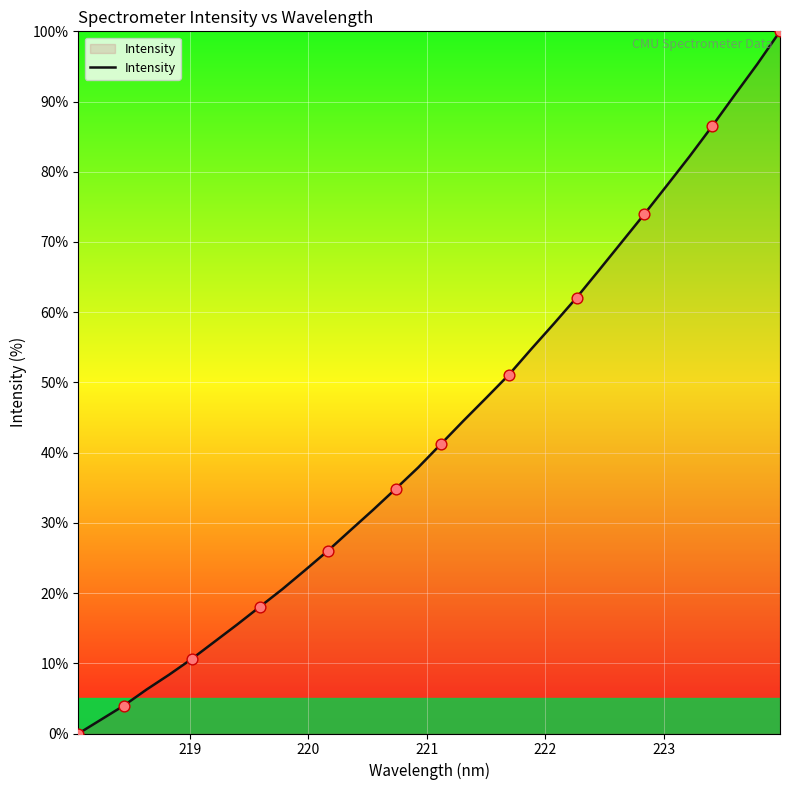

What is the greatest value displayed?

100.0